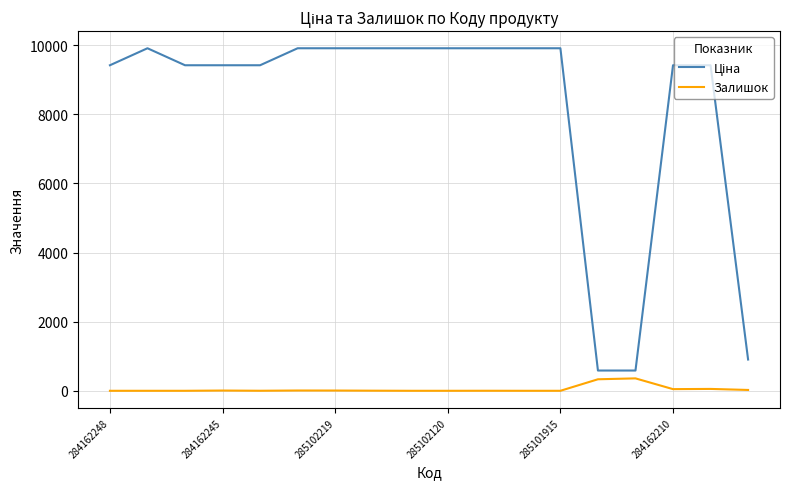

What is the difference between the maximum and minimum values in the Залишок series?

359.0